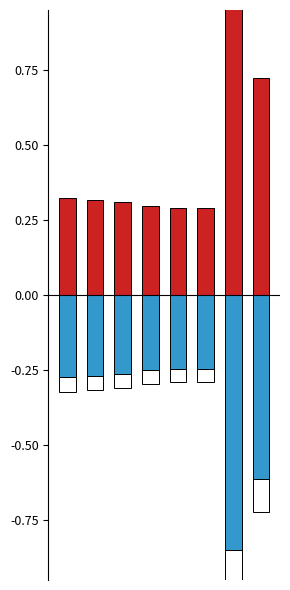

What is the difference between the highest and lowest values at 3?

0.5